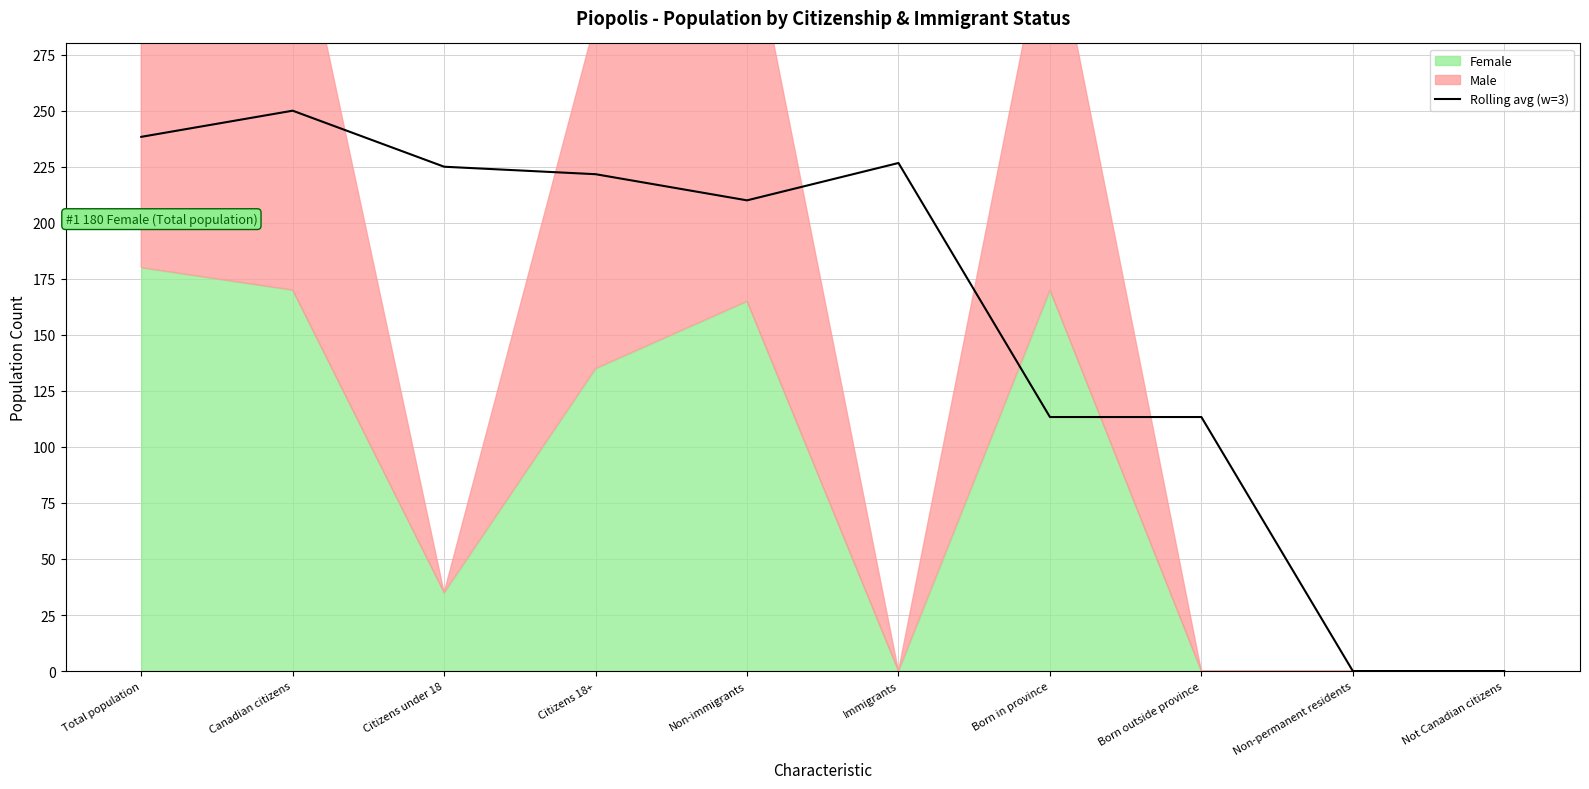

What is the difference between the second highest and minimum values?

238.3